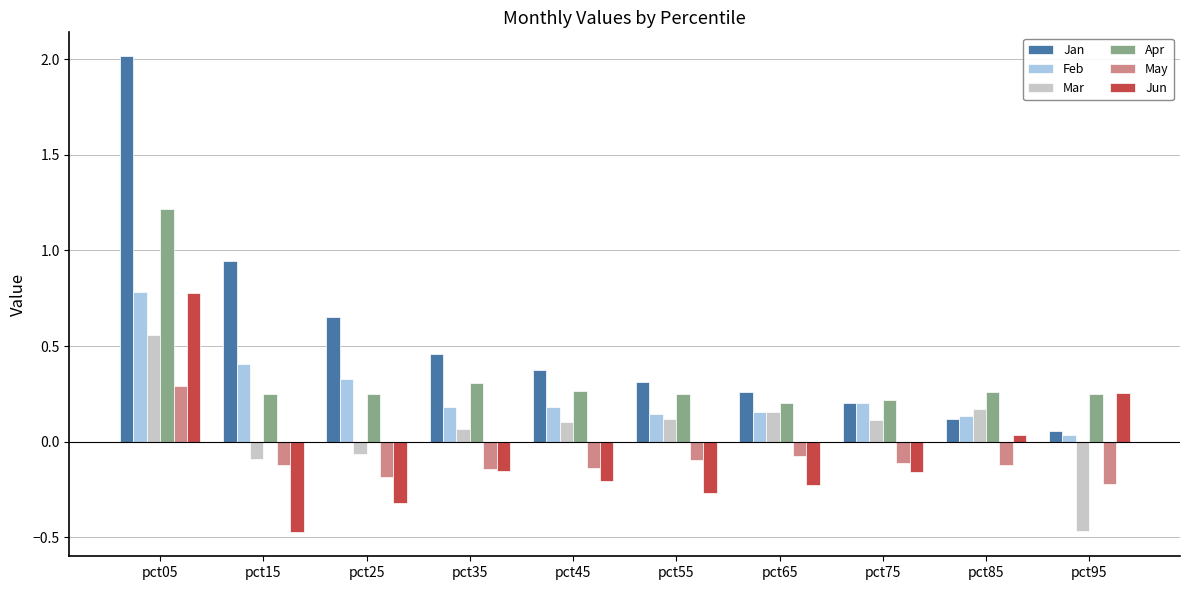

What is the sum of the Jan values at pct65 and pct15?

1.2